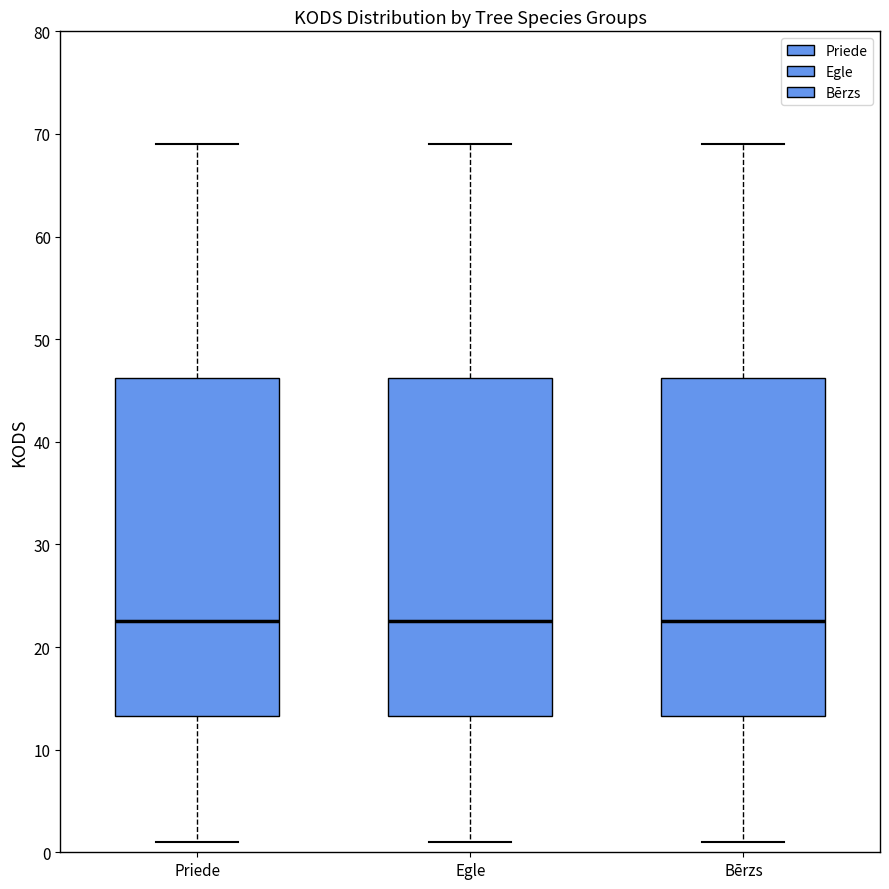

Reading left to right, transcribe this box plot: for each box, give where its median line is, the range the box spans, and where its two whiskers end, as read against the y-axis. The values are not printed on the chart, so give them approximately, as read against the axis.

Priede: median 23, box 13 to 46, whiskers 1 to 69
Egle: median 23, box 13 to 46, whiskers 1 to 69
Bērzs: median 23, box 13 to 46, whiskers 1 to 69